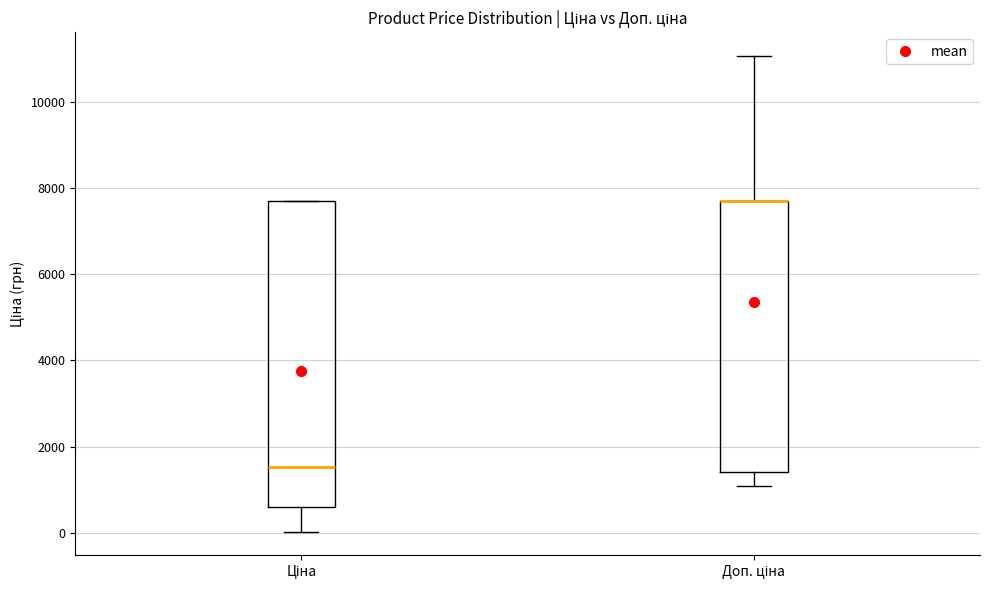

Where does the lower whisker of the box for Ціна end on the y-axis? The values are not printed on the chart, so give them approximately, as read against the axis.

0